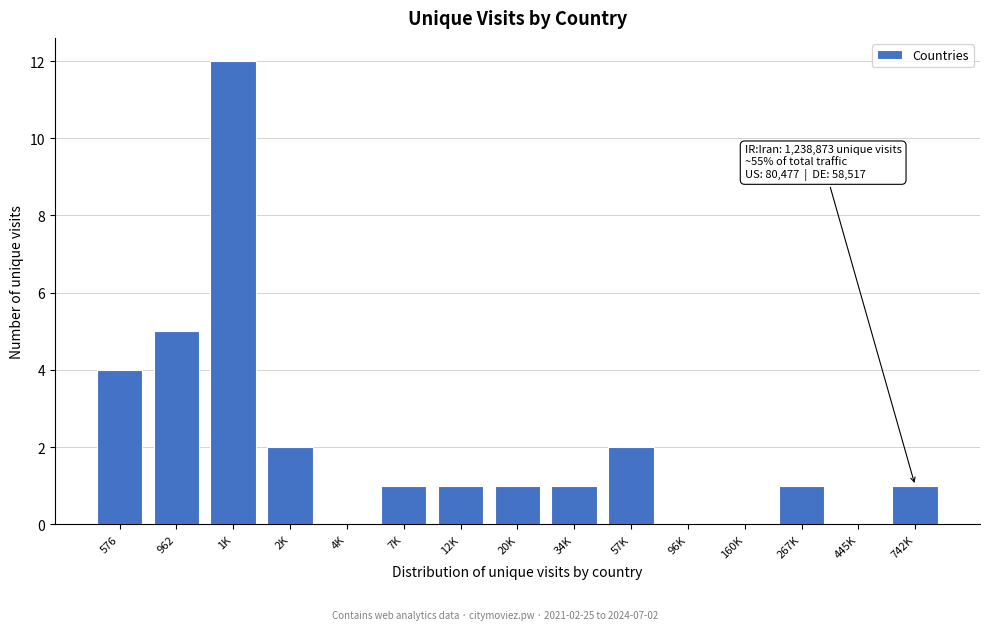

Reading left to right, transcribe all the data shown in this chart.

576=4	962=5	1K=12	2K=2	4K=0	7K=1	12K=1	20K=1	34K=1	57K=2	96K=0	160K=0	267K=1	445K=0	742K=1